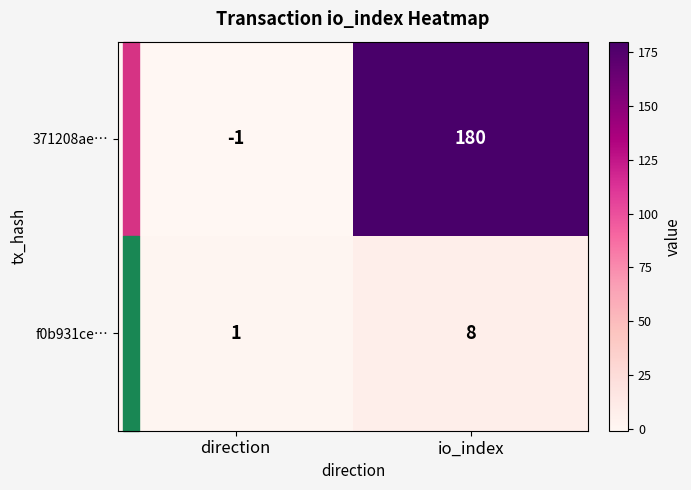

What is the difference between the maximum and minimum values in the f0b931ce… series?

7